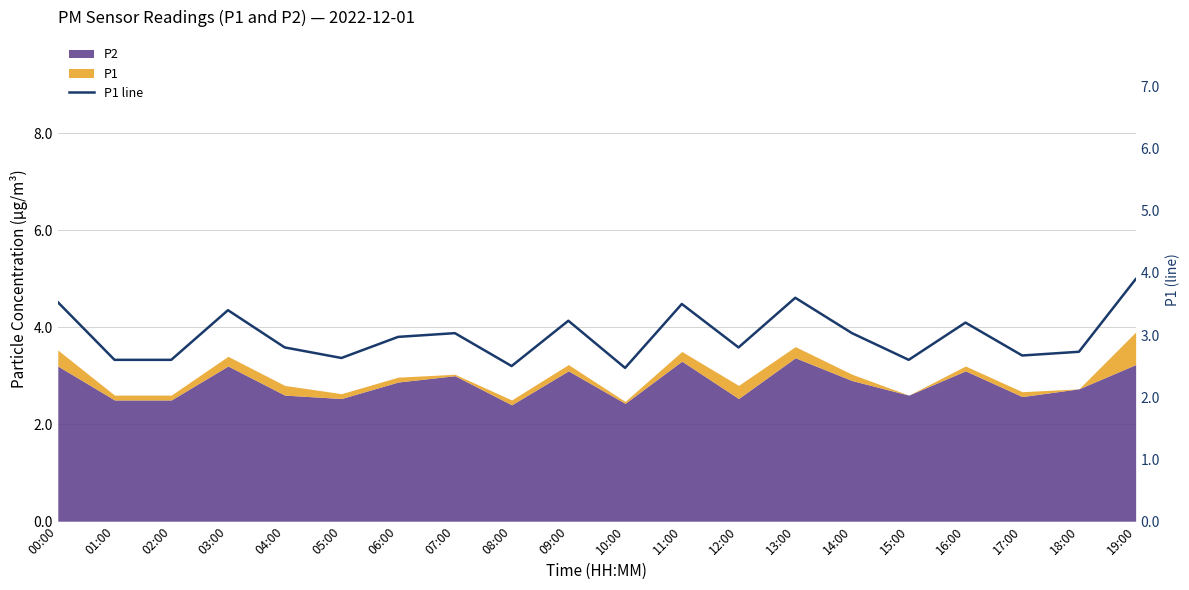

What is the label of the 11th point from the left?

10:00